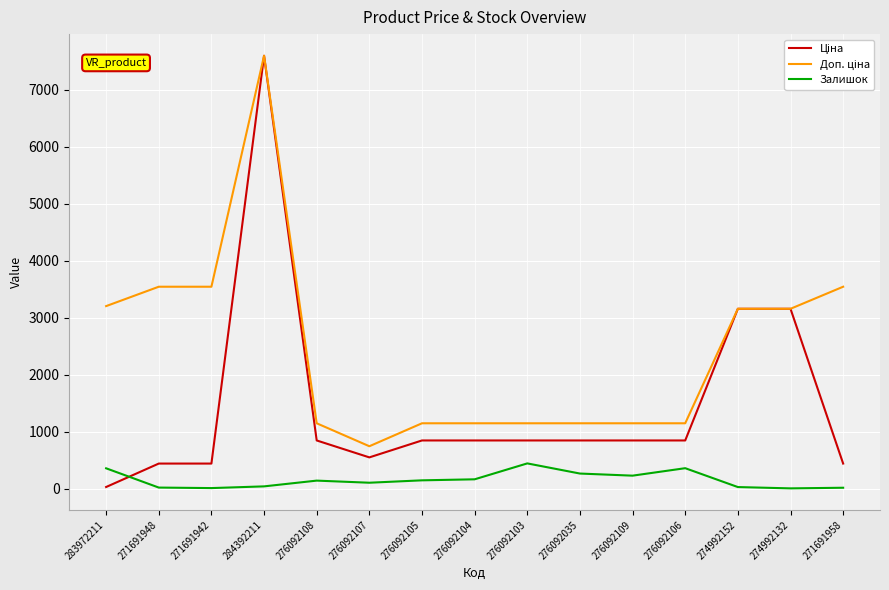

What is the greatest value displayed?

7596.5